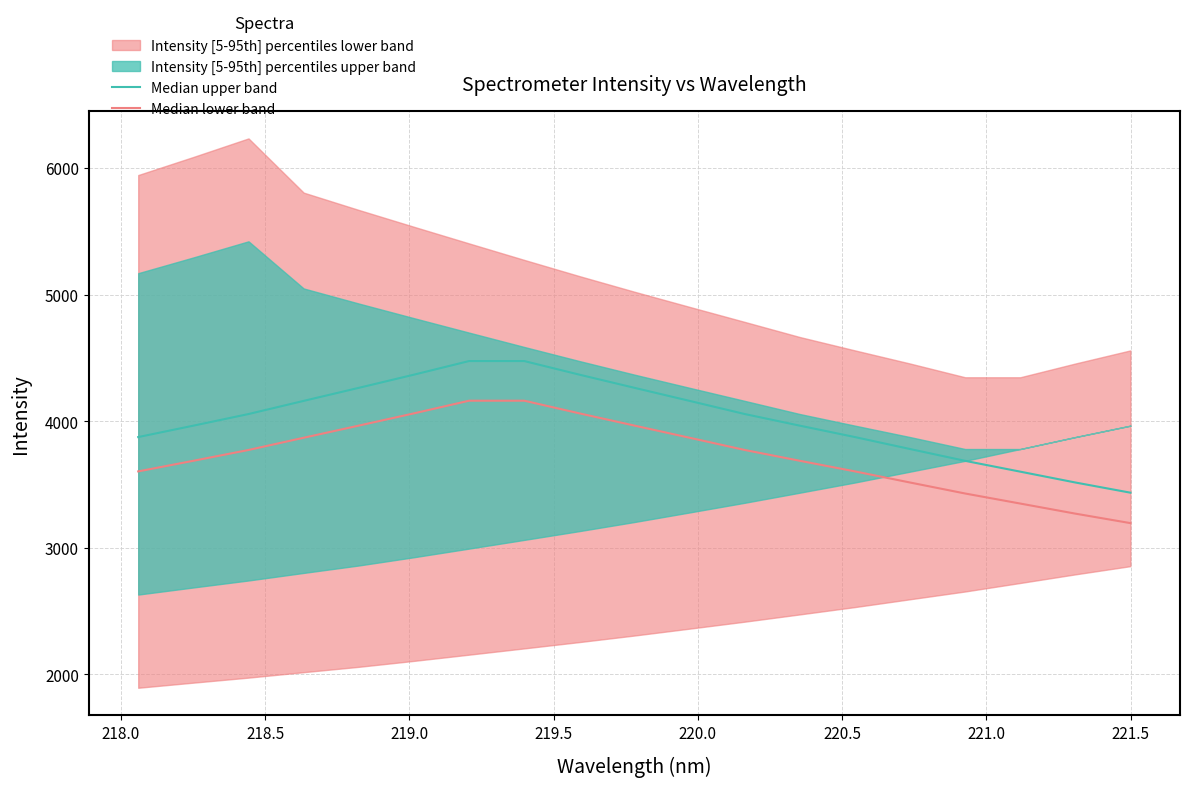

True or false: Median upper band and Median lower band intersect in this chart.

False